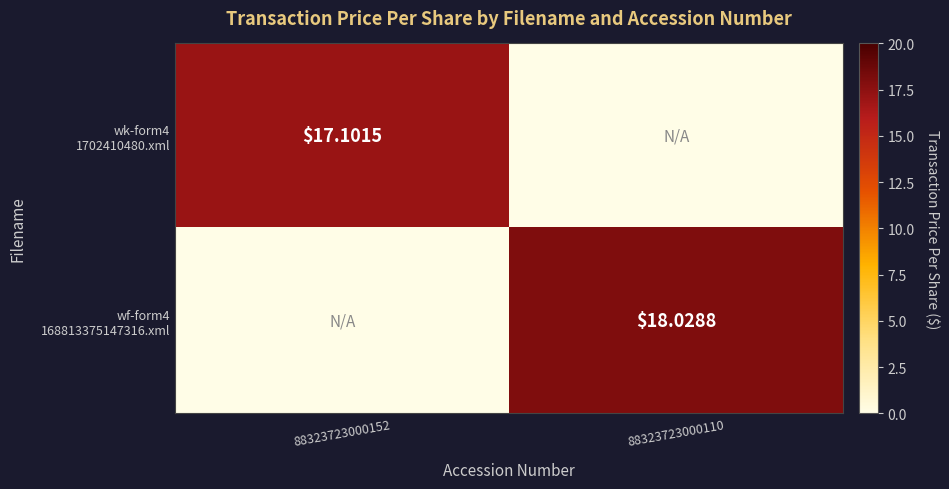

Rank the categories by wf-form4 168813375147316.xml value from lowest to highest.

88323723000152, 88323723000110